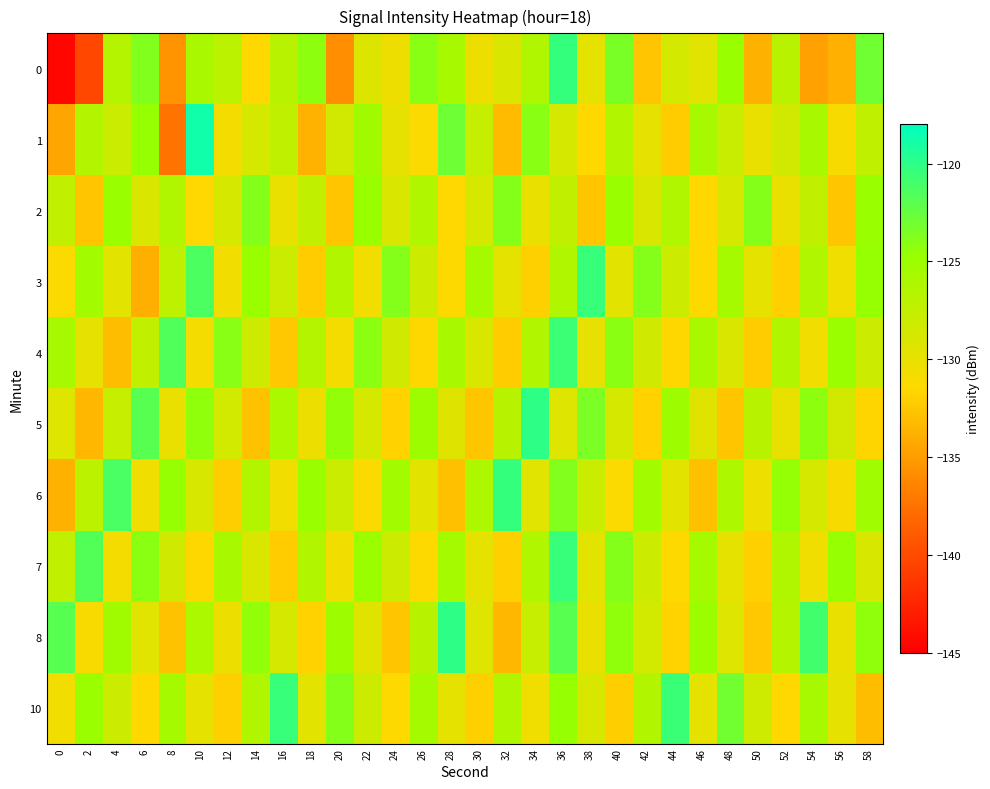

Rank the series at 2 from lowest to highest value.

0, 5, 2, 8, 4, 6, 1, 3, 10, 7